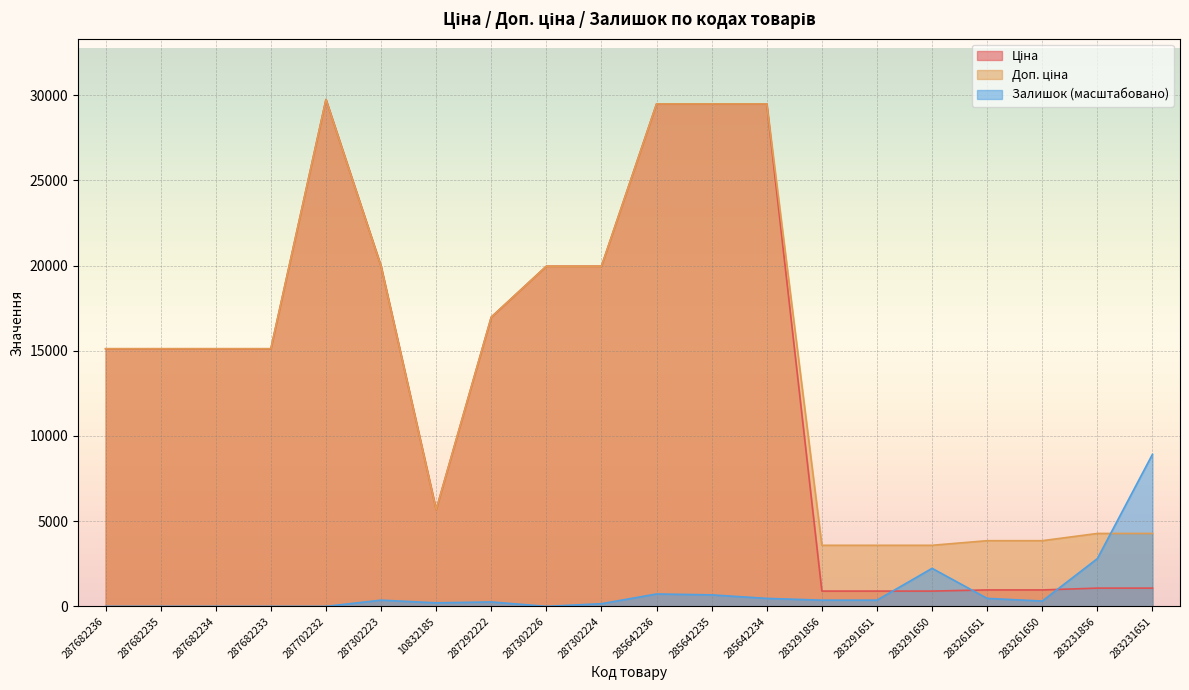

List the series in order of their peak value, highest first.

Ціна, Доп. ціна, Залишок